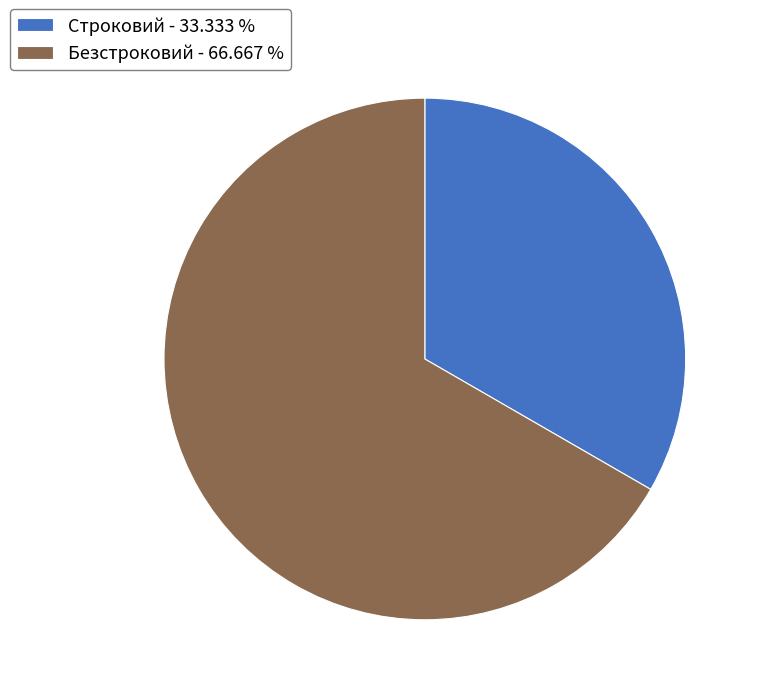

How many slices are in this pie chart?

2